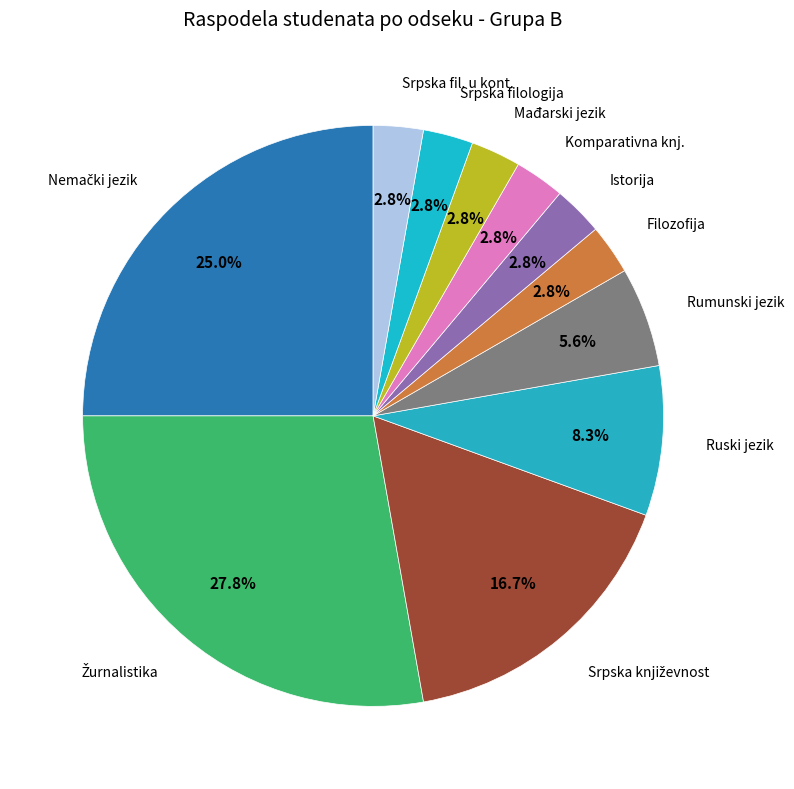

Count the number of slices in the pie.

11